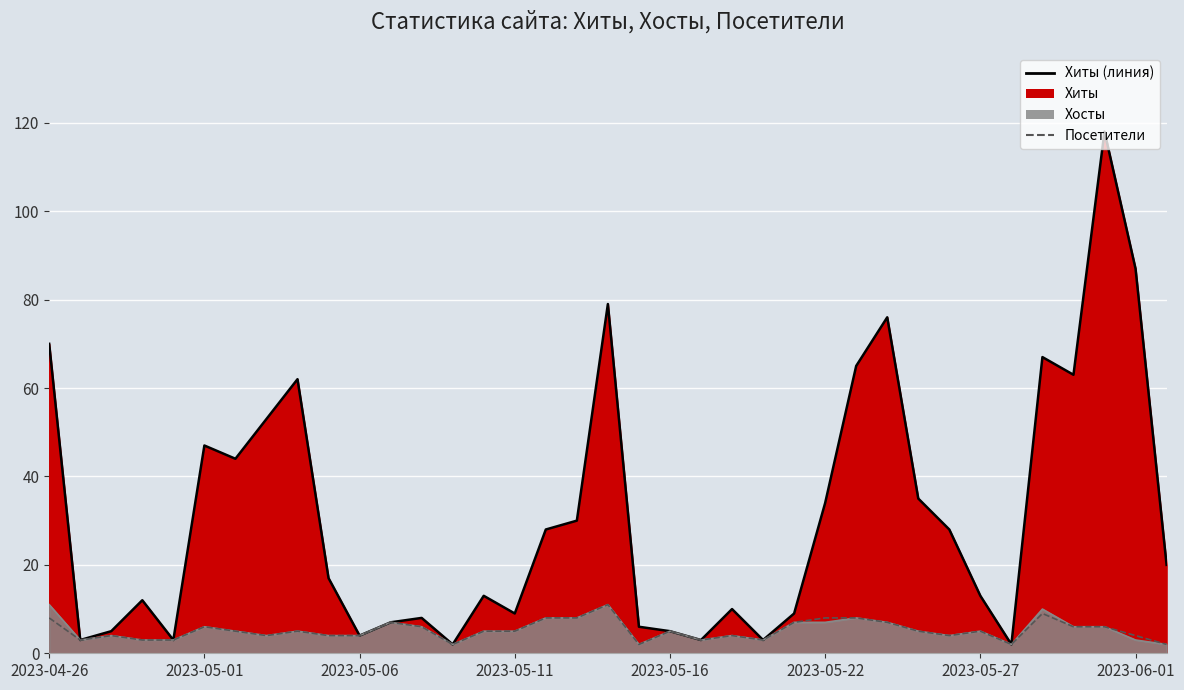

True or false: Хиты has more than 2 interior local peaks.

True